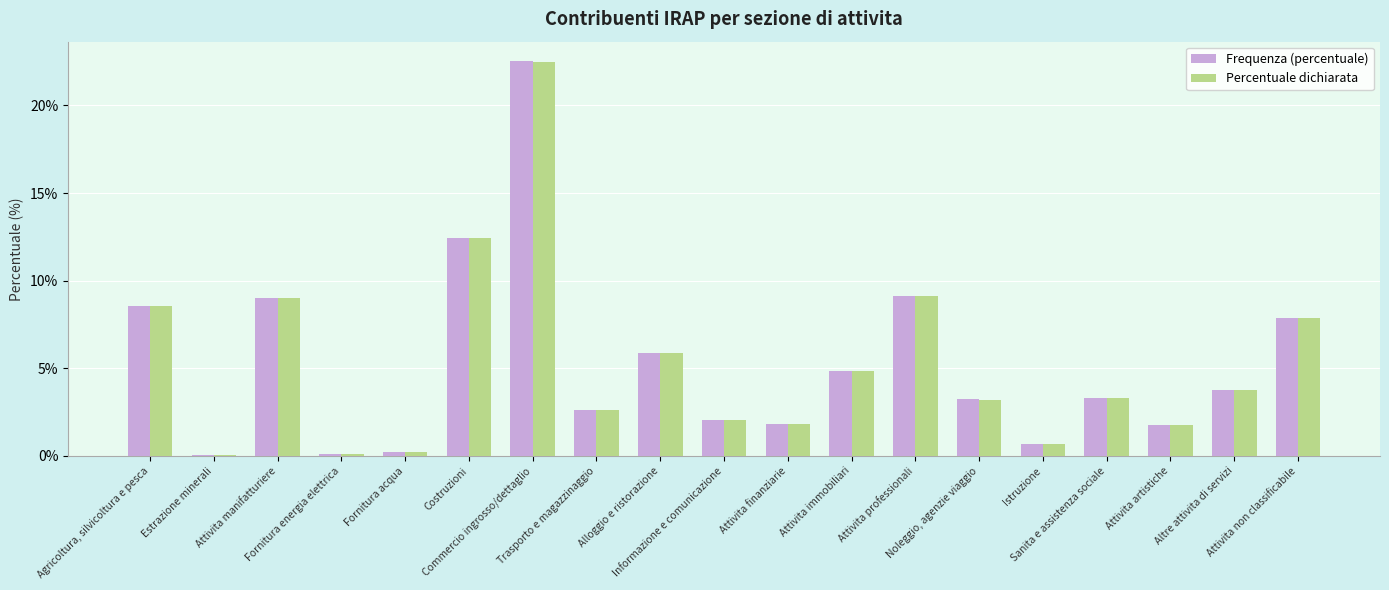

What is the highest value of the Frequenza (percentuale) series?

22.5